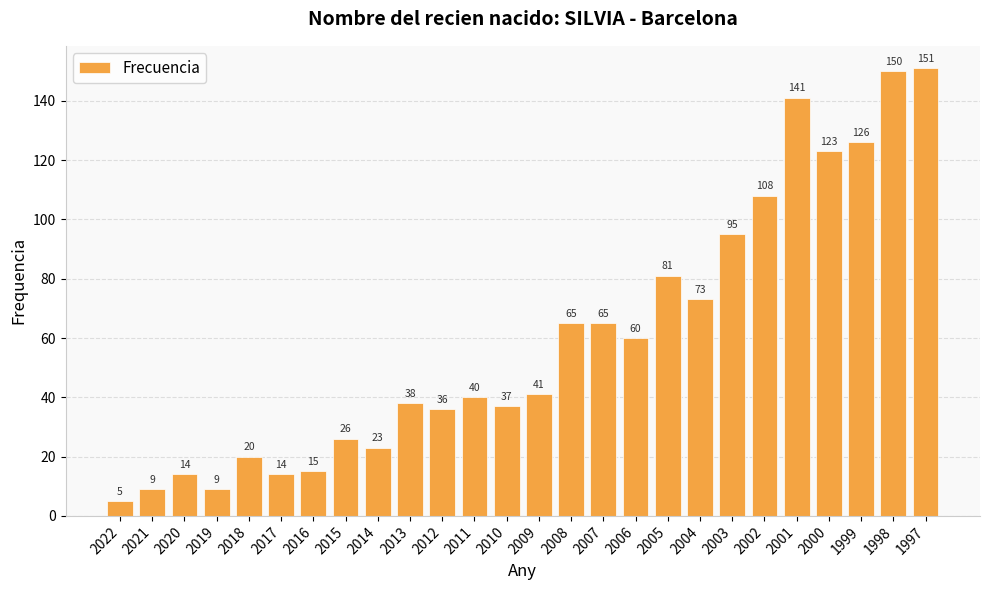

How many series are shown in this chart?

1